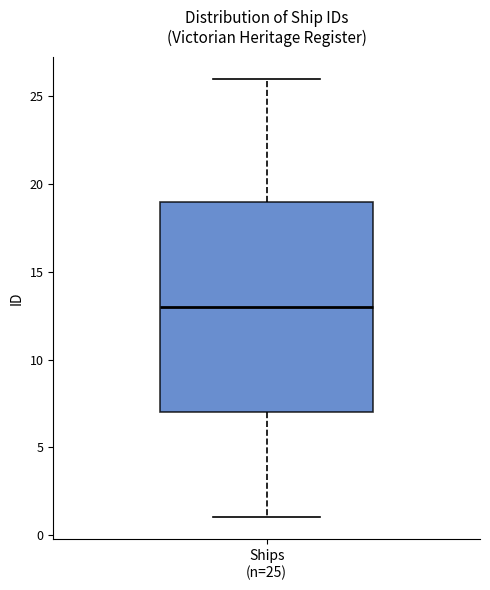

Where does the upper whisker of the box for Ships (n=25) end on the y-axis? The values are not printed on the chart, so give them approximately, as read against the axis.

26